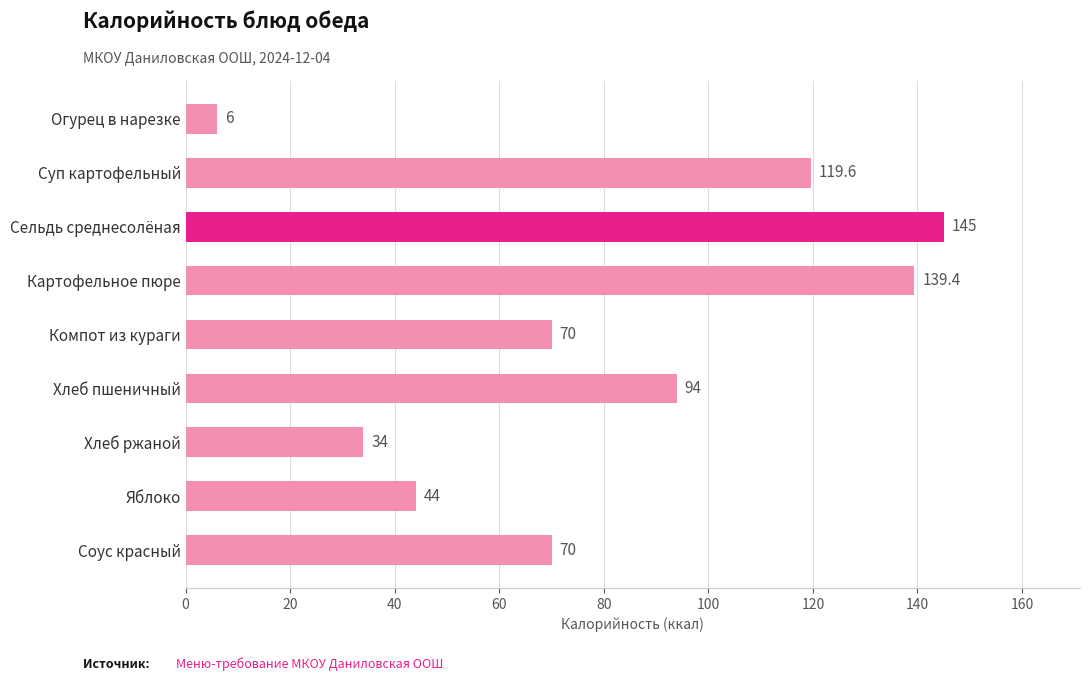

Which has a higher value, Сельдь среднесолёная or Суп картофельный?

Сельдь среднесолёная